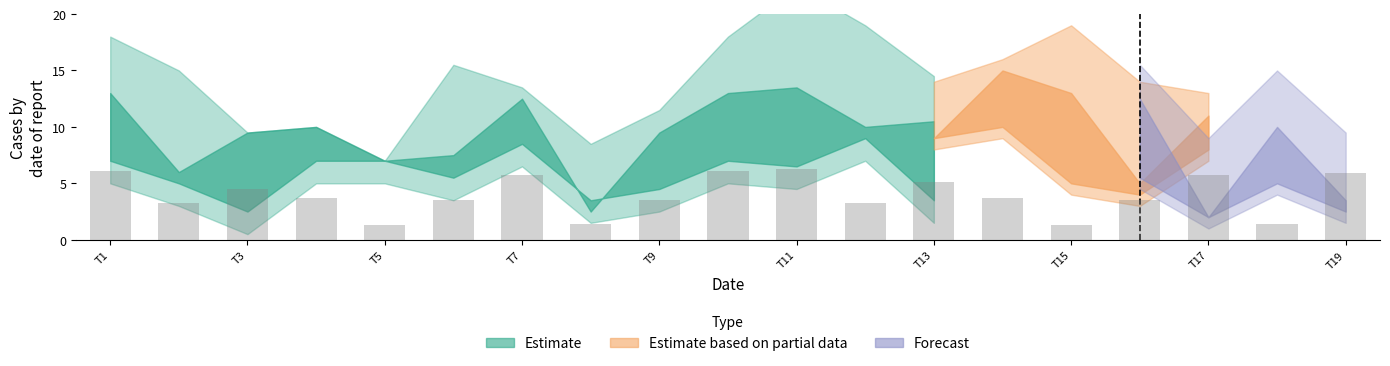

What is the difference between the maximum and minimum values?

5.0